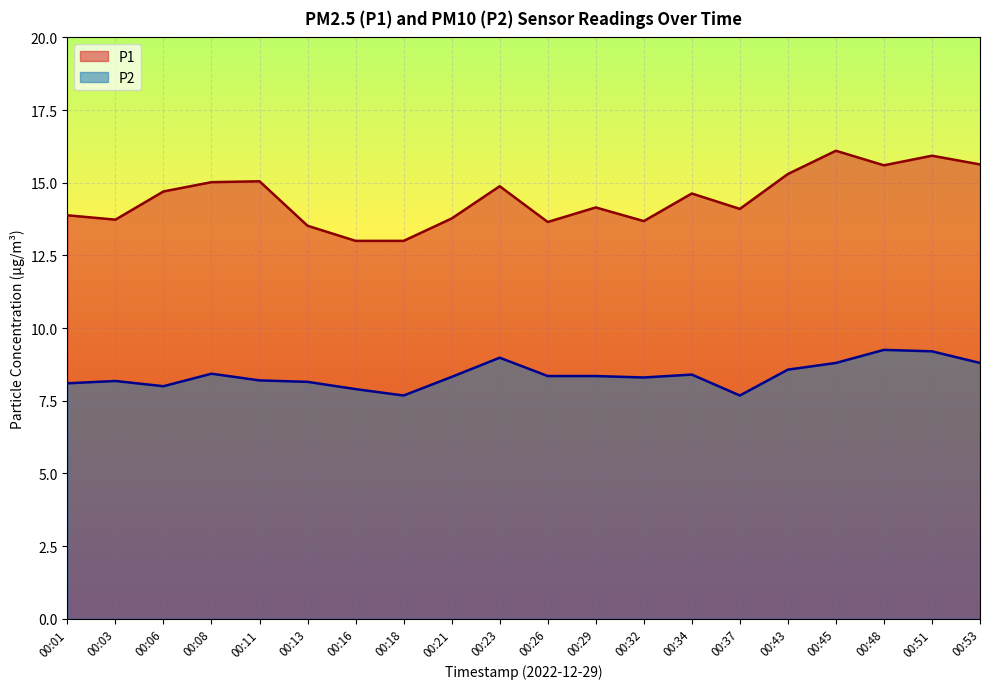

Rank the series by their average value, from highest to lowest.

P1, P2